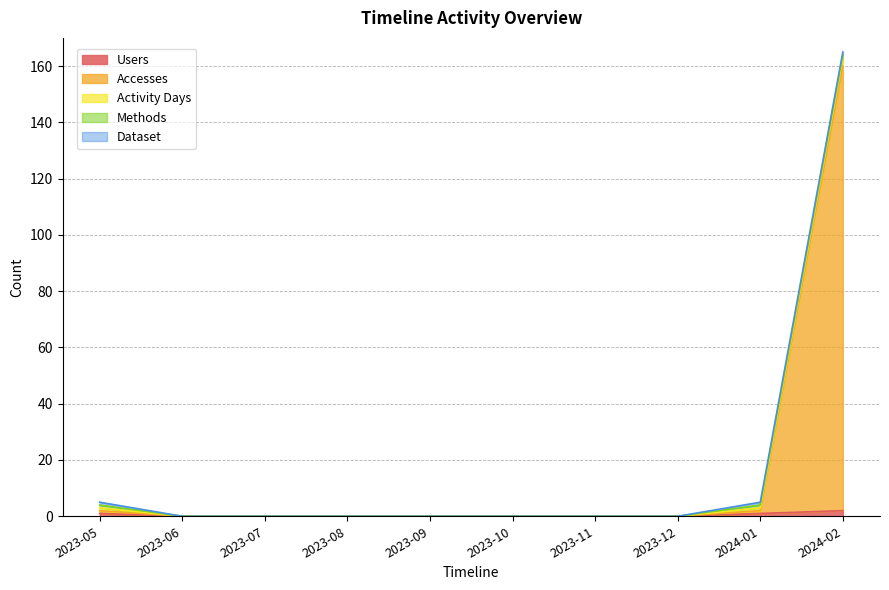

The value of Activity Days at 2023-09 is 2. True or false?

False